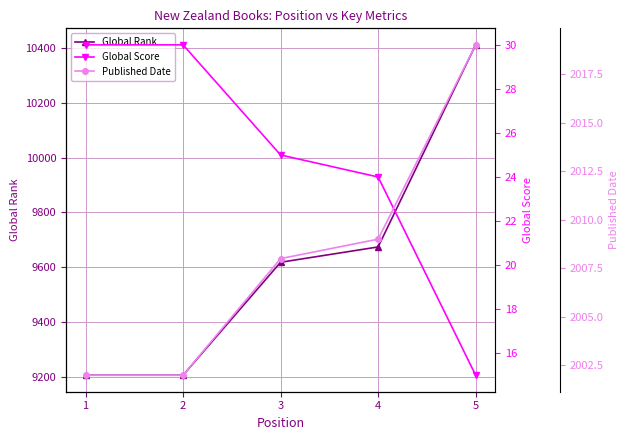

The Global Score series shows 24 at 4. True or false?

True